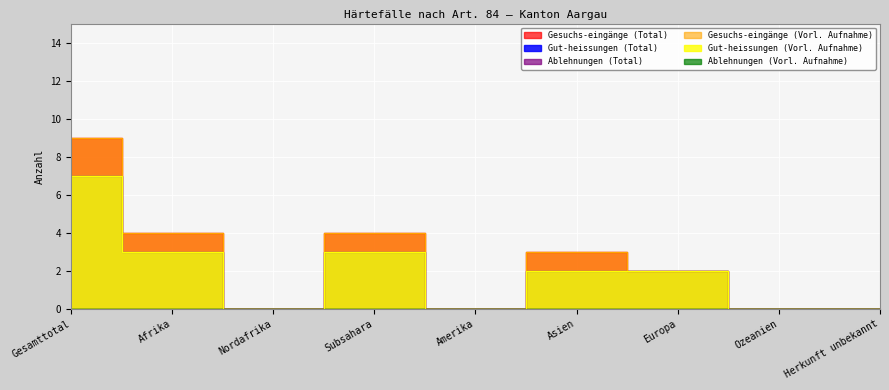

Reading right to left, what are all the values shown in this chart?

Gesuchs-eingänge (Total): 0	0	2	3	0	4	0	4	9
Gut-heissungen (Total): 0	0	2	2	0	3	0	3	7
Gesuchs-eingänge (Vorl. Aufnahme): 0	0	2	3	0	4	0	4	9
Gut-heissungen (Vorl. Aufnahme): 0	0	2	2	0	3	0	3	7